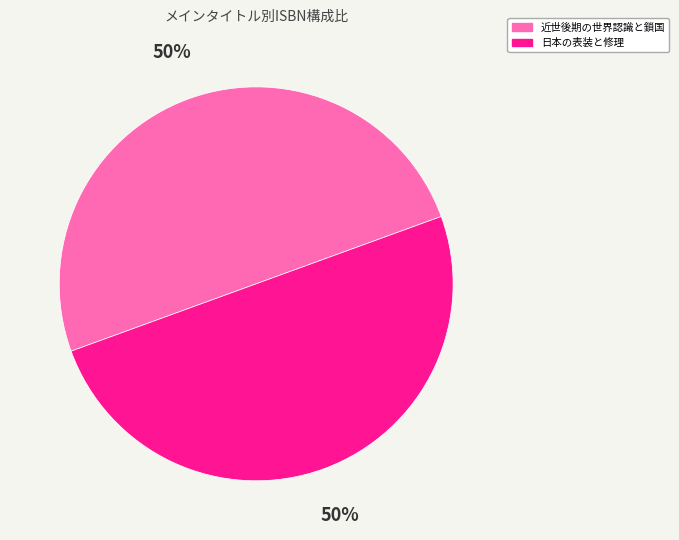

To the nearest percent, what portion does 近世後期の世界認識と鎖国 represent?

50%